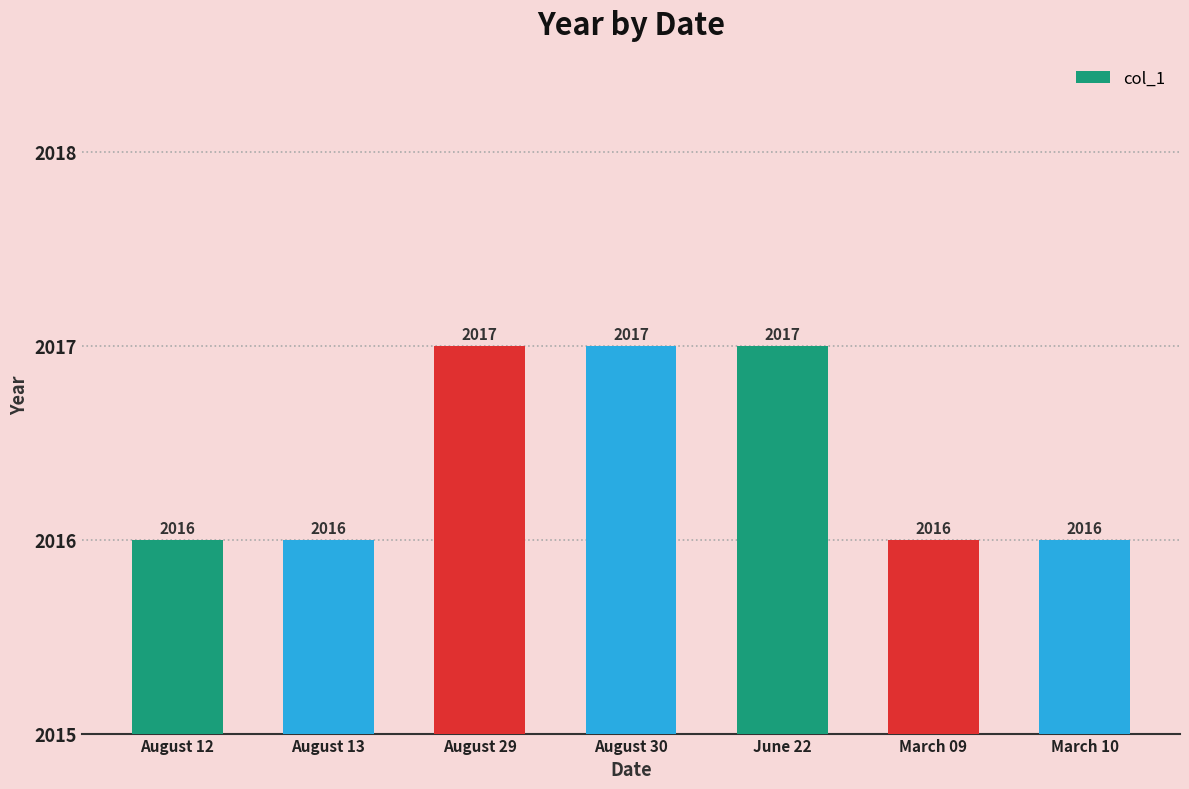

What is the average value?

2016